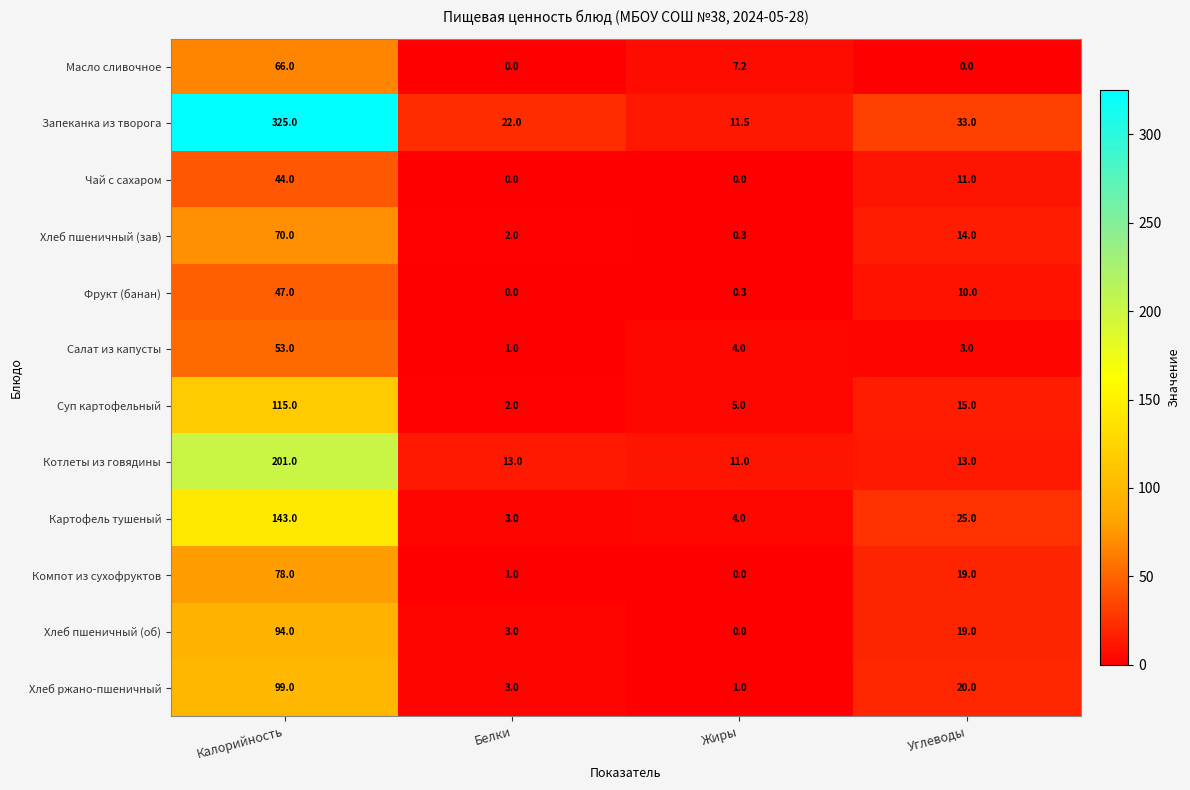

Which series has the largest total across all categories?

Запеканка из творога